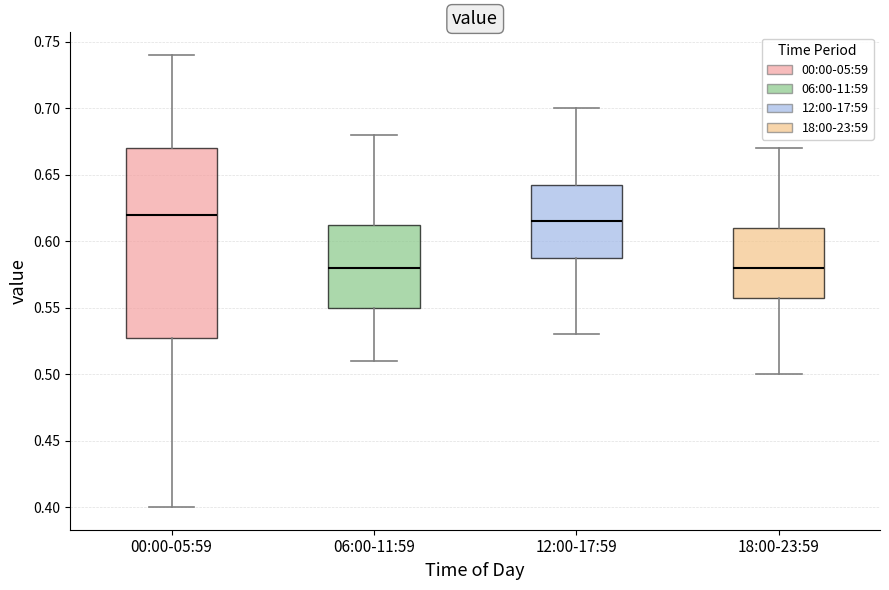

Which box is the tallest, from its lower edge to its upper edge?

00:00-05:59